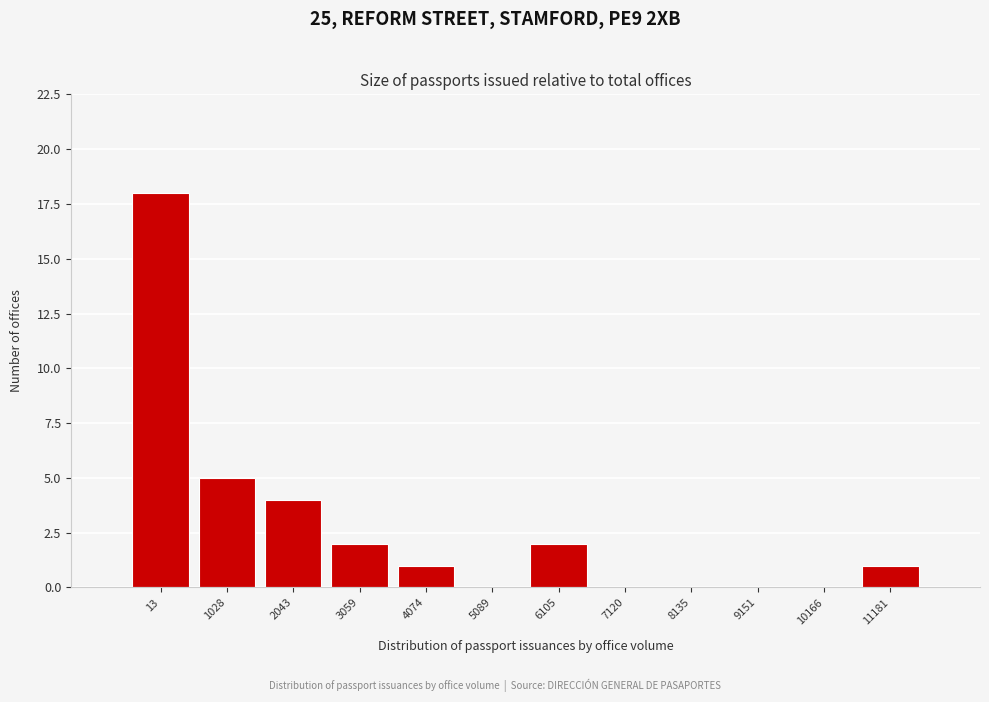

Reading right to left, list all the values displayed in this chart.

11181=1	10166=0	9151=0	8135=0	7120=0	6105=2	5089=0	4074=1	3059=2	2043=4	1028=5	13=18